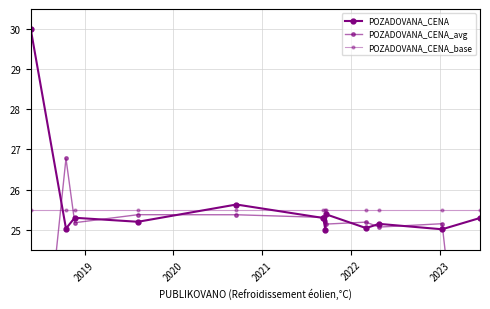

How many interior local valleys does the POZADOVANA_CENA_avg series have?

3